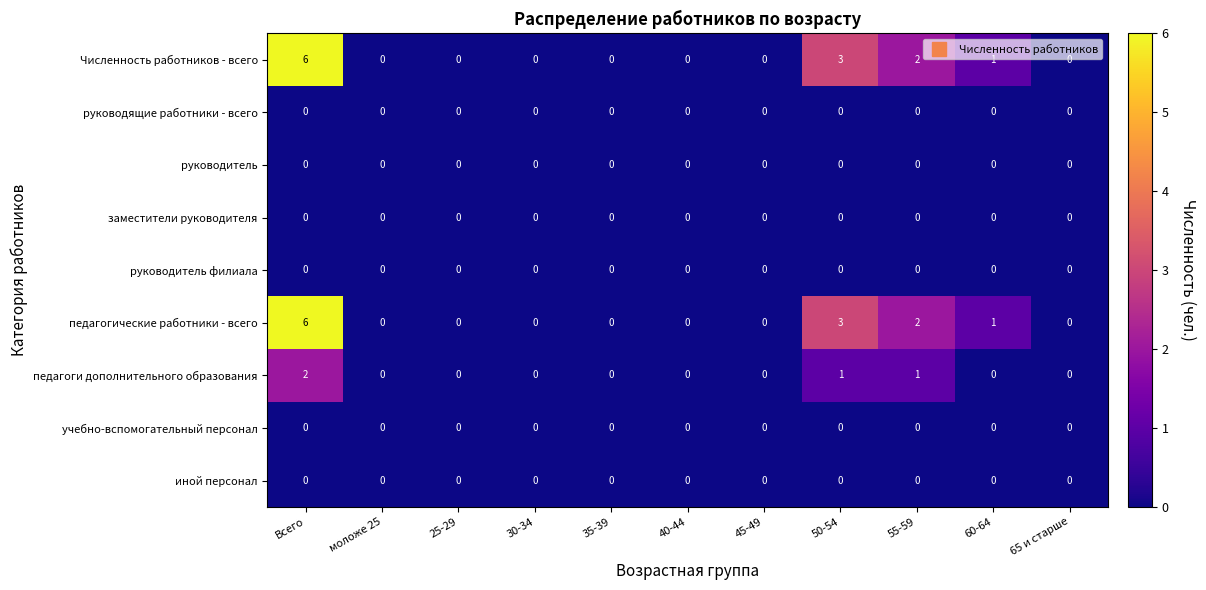

What is the difference between the highest and lowest values at 50-54?

3